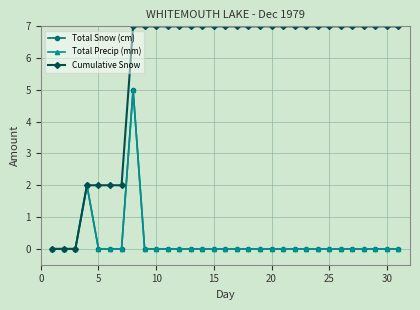

Is this an area chart (filled region under the line)?

No